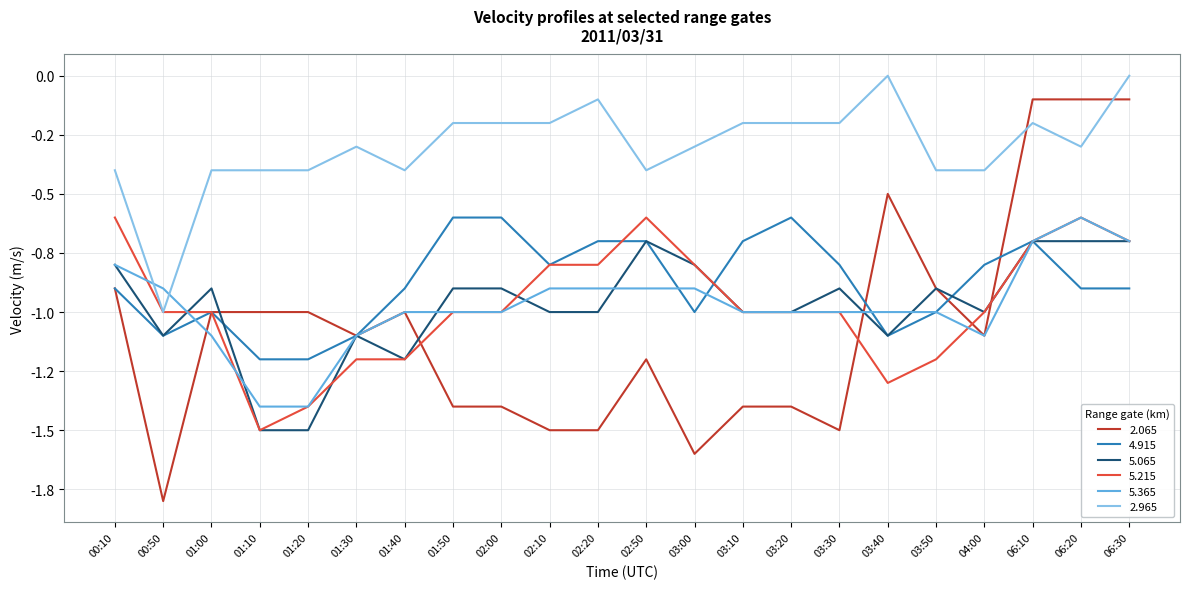

The 5.365 series shows -0.4 at 01:30. True or false?

False